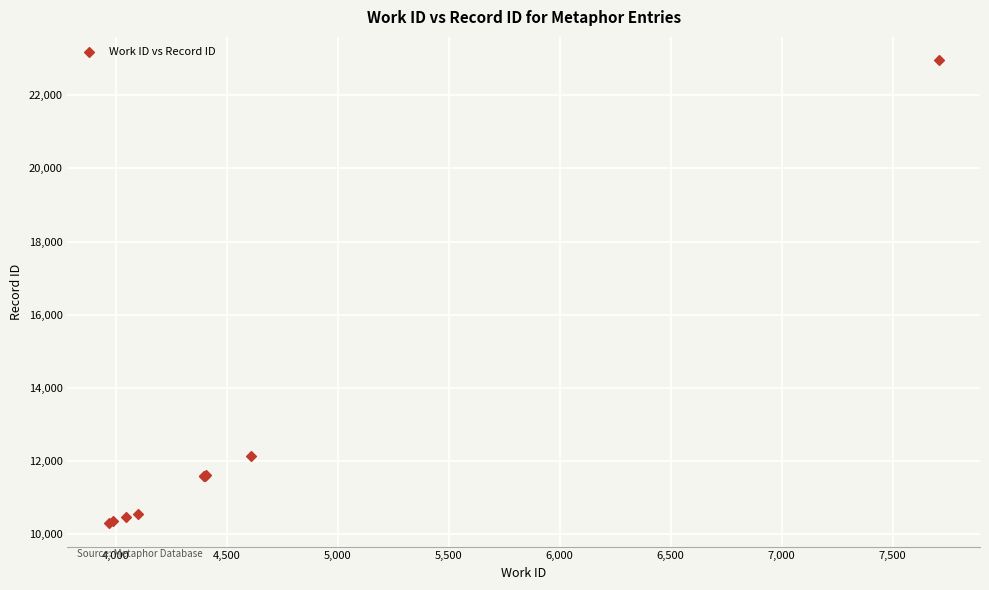

What Y value in the scatter plot is closest to 16629?

12136